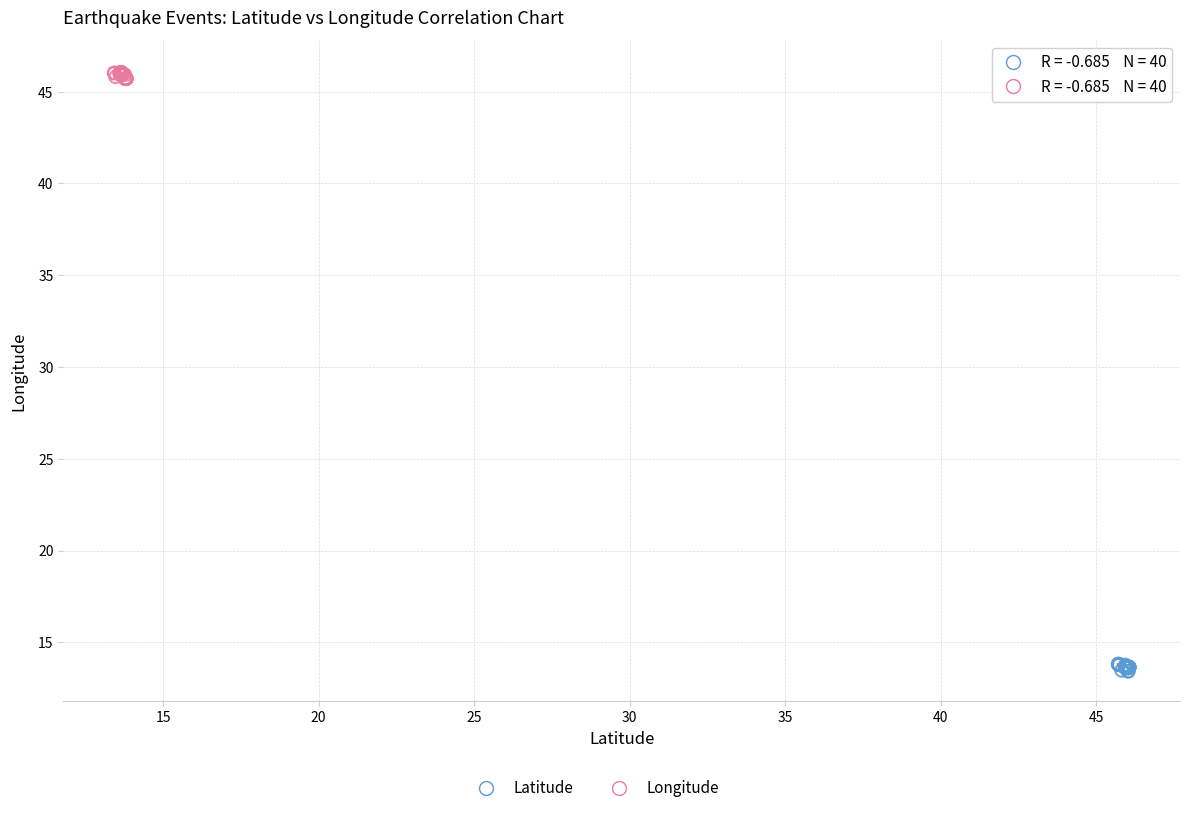

Which series contains the lowest Y value?

Latitude